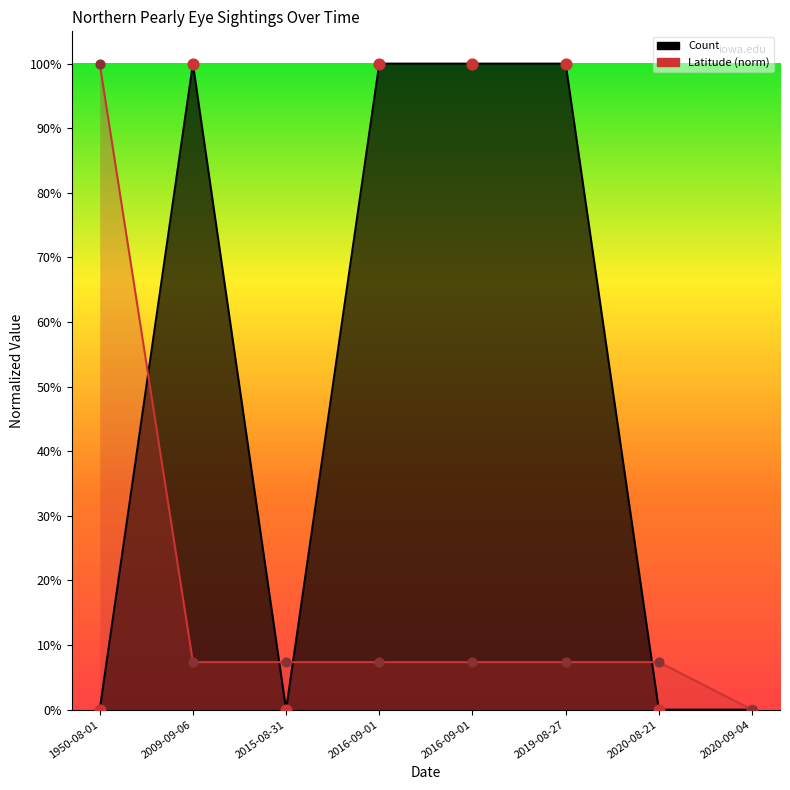

Which series has the widest spread of Y values?

Count